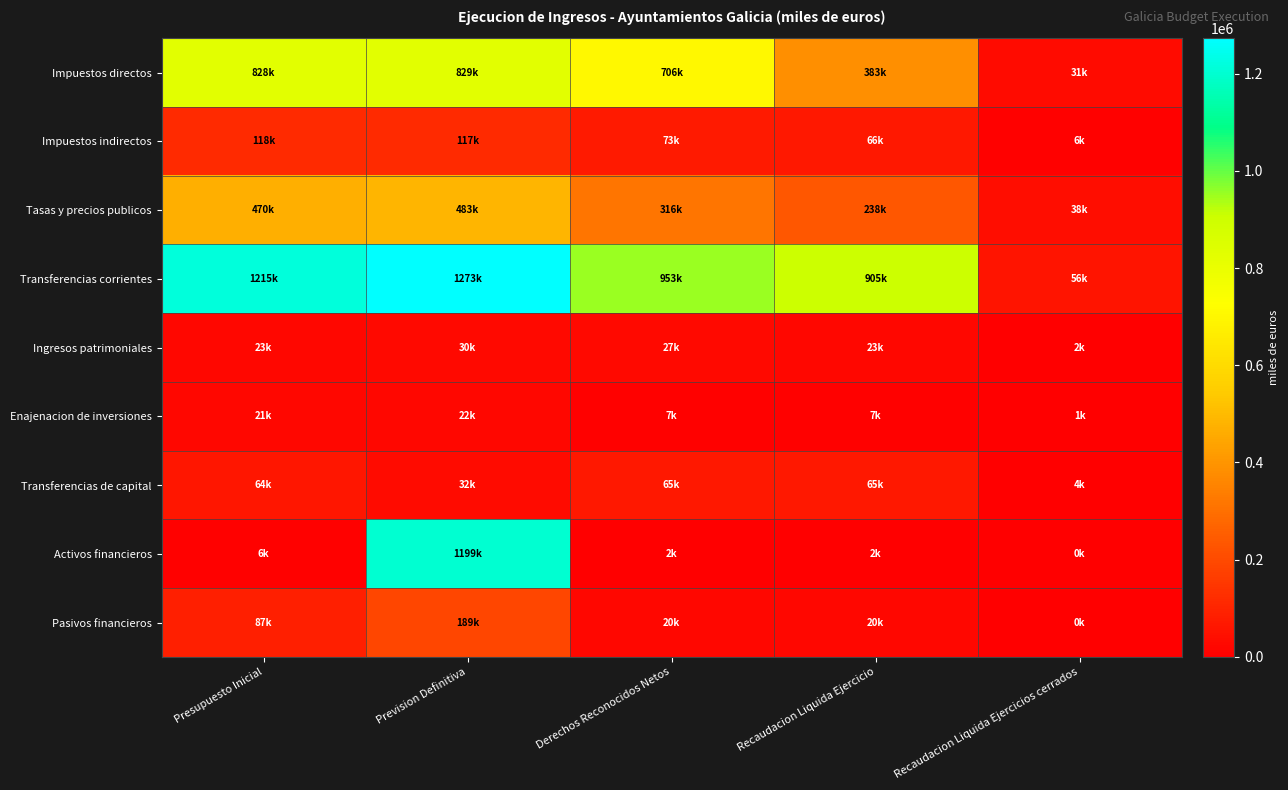

Reading left to right, what are all the values shown in this chart?

Impuestos directos: Presupuesto Inicial=828237.0	Prevision Definitiva=828855.0	Derechos Reconocidos Netos=705793.8	Recaudacion Liquida Ejercicio=382848.0	Recaudacion Liquida Ejercicios cerrados=30732.4
Impuestos indirectos: Presupuesto Inicial=117564.7	Prevision Definitiva=117417.1	Derechos Reconocidos Netos=73353.4	Recaudacion Liquida Ejercicio=66230.1	Recaudacion Liquida Ejercicios cerrados=5794.7
Tasas y precios publicos: Presupuesto Inicial=469640.4	Prevision Definitiva=483054.3	Derechos Reconocidos Netos=316054.9	Recaudacion Liquida Ejercicio=238029.4	Recaudacion Liquida Ejercicios cerrados=38112.6
Transferencias corrientes: Presupuesto Inicial=1215144.3	Prevision Definitiva=1272640.7	Derechos Reconocidos Netos=953004.8	Recaudacion Liquida Ejercicio=904819.2	Recaudacion Liquida Ejercicios cerrados=55574.6
Ingresos patrimoniales: Presupuesto Inicial=22680.1	Prevision Definitiva=29520.7	Derechos Reconocidos Netos=27011.4	Recaudacion Liquida Ejercicio=23281.8	Recaudacion Liquida Ejercicios cerrados=2108.2
Enajenacion de inversiones: Presupuesto Inicial=21477.1	Prevision Definitiva=21635.1	Derechos Reconocidos Netos=7023.0	Recaudacion Liquida Ejercicio=6714.1	Recaudacion Liquida Ejercicios cerrados=721.3
Transferencias de capital: Presupuesto Inicial=64012.5	Prevision Definitiva=31713.6	Derechos Reconocidos Netos=65407.5	Recaudacion Liquida Ejercicio=64923.6	Recaudacion Liquida Ejercicios cerrados=3665.8
Activos financieros: Presupuesto Inicial=6072.2	Prevision Definitiva=1199064.0	Derechos Reconocidos Netos=2196.5	Recaudacion Liquida Ejercicio=1682.1	Recaudacion Liquida Ejercicios cerrados=469.9
Pasivos financieros: Presupuesto Inicial=87076.8	Prevision Definitiva=188974.7	Derechos Reconocidos Netos=19927.9	Recaudacion Liquida Ejercicio=19927.9	Recaudacion Liquida Ejercicios cerrados=0.0